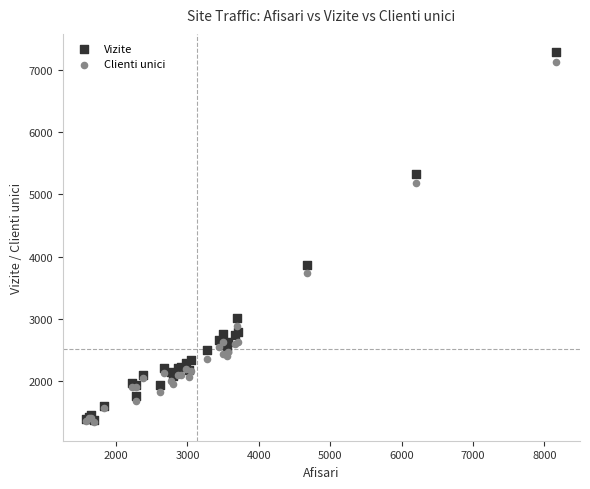

In the Vizite series, what Y value is closest to 4326?

3867